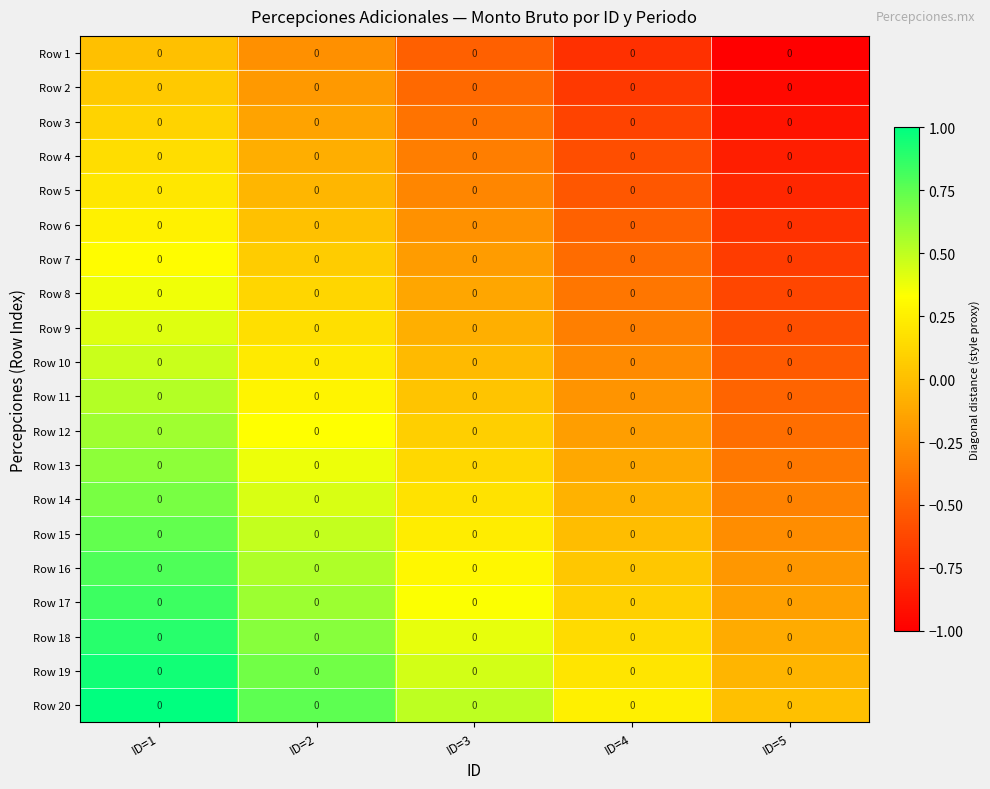

At which category does the chart reach its peak across all series?

ID=1